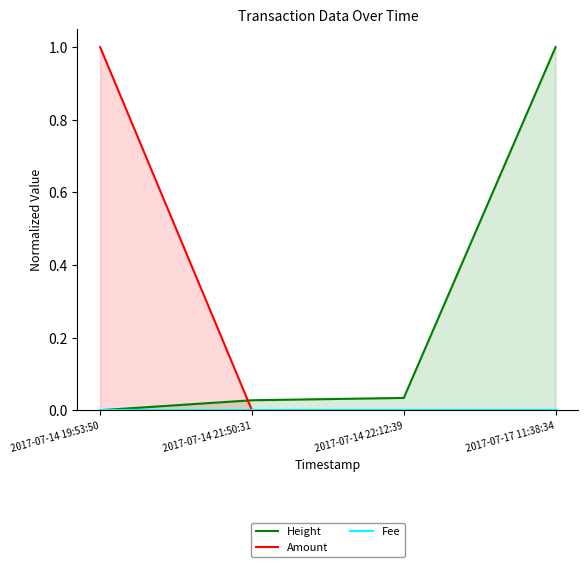

Reading left to right, extract all data points from this chart.

Height: 2017-07-14 19:53:50=0.0	2017-07-14 21:50:31=0.0	2017-07-14 22:12:39=0.0	2017-07-17 11:38:34=1.0
Amount: 2017-07-14 19:53:50=1.0	2017-07-14 21:50:31=0.0	2017-07-14 22:12:39=0.0	2017-07-17 11:38:34=0.0
Fee: 2017-07-14 19:53:50=0.0	2017-07-14 21:50:31=0.0	2017-07-14 22:12:39=0.0	2017-07-17 11:38:34=0.0